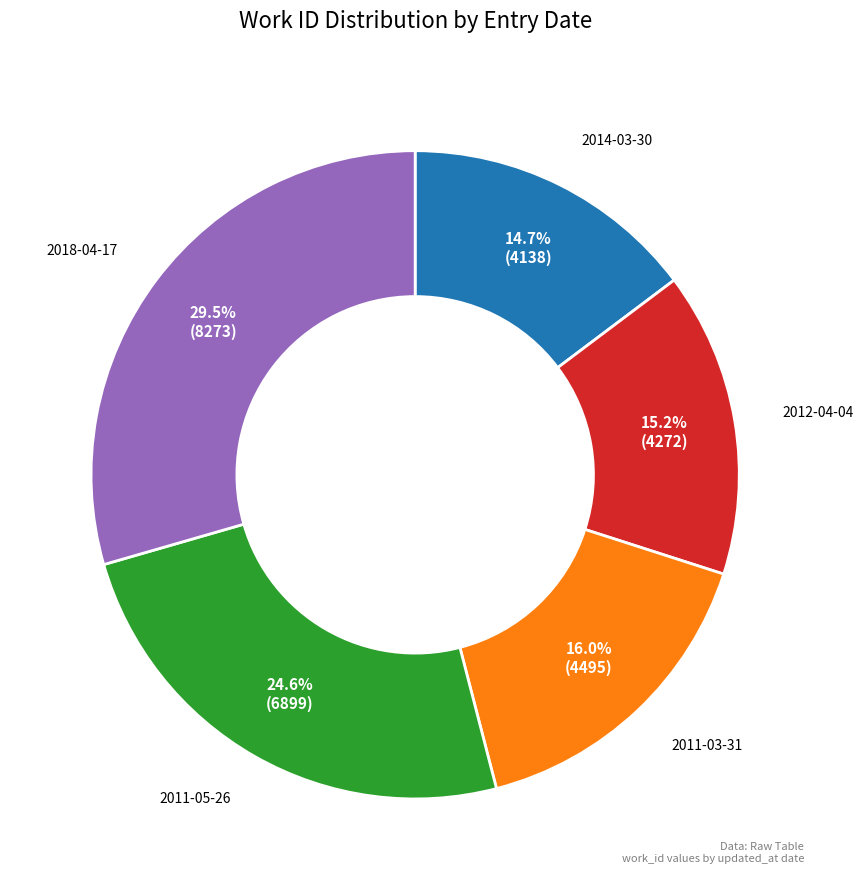

Is there a majority slice in this chart?

No